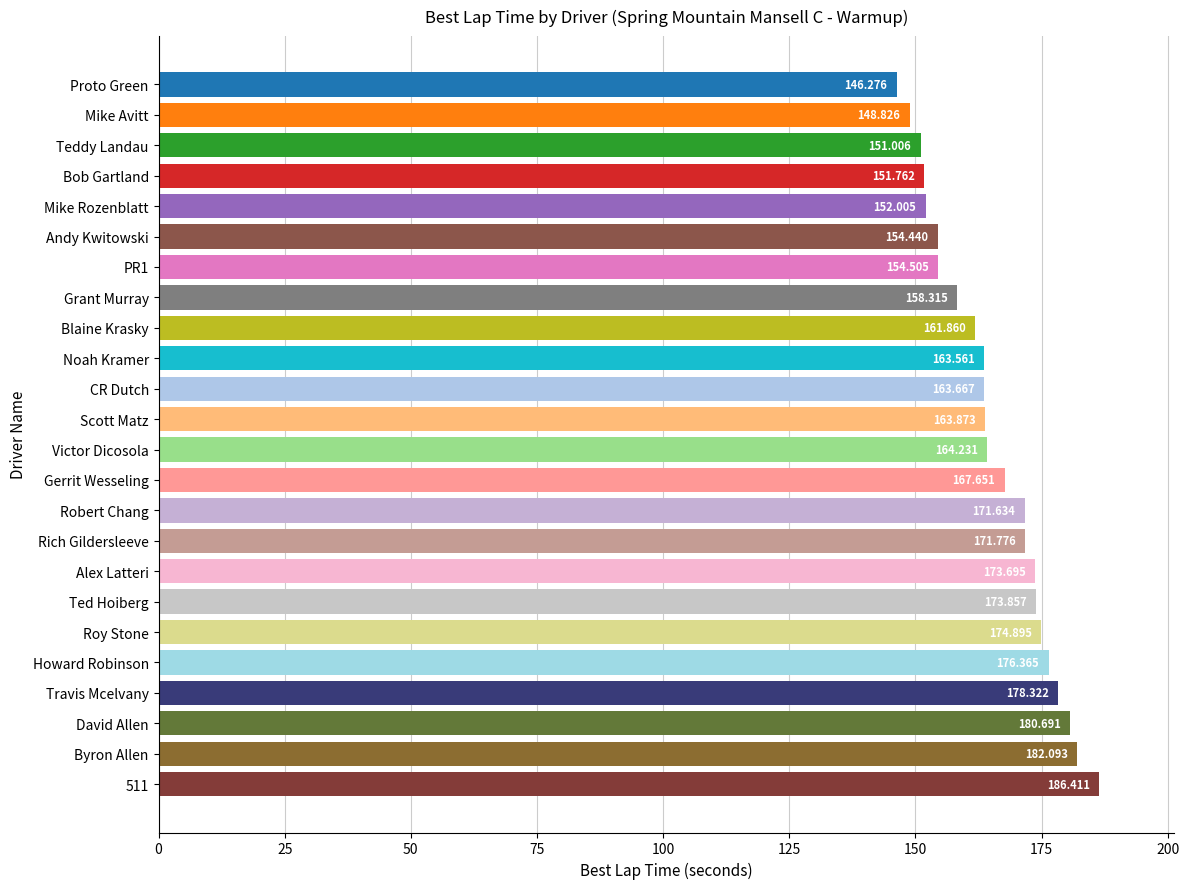

Which label corresponds to the smallest value in the chart?

Proto Green